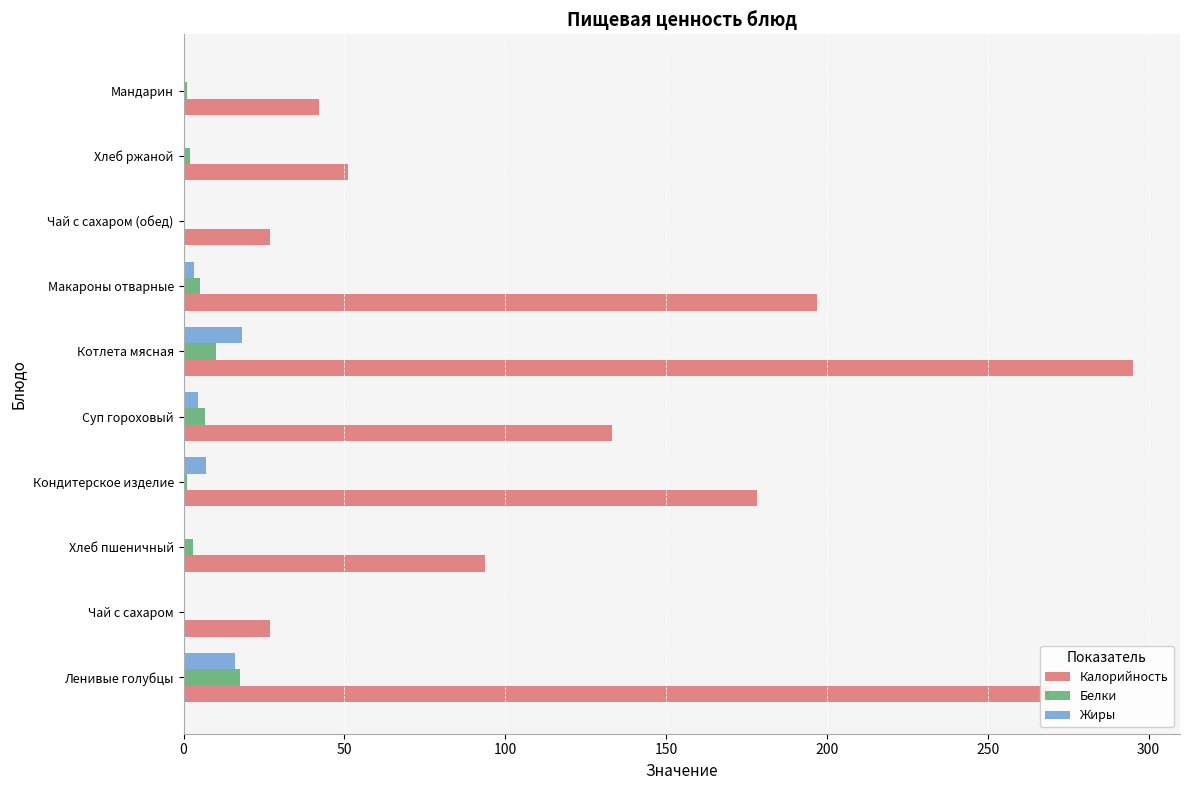

What is the sum of all Белки values?

46.9